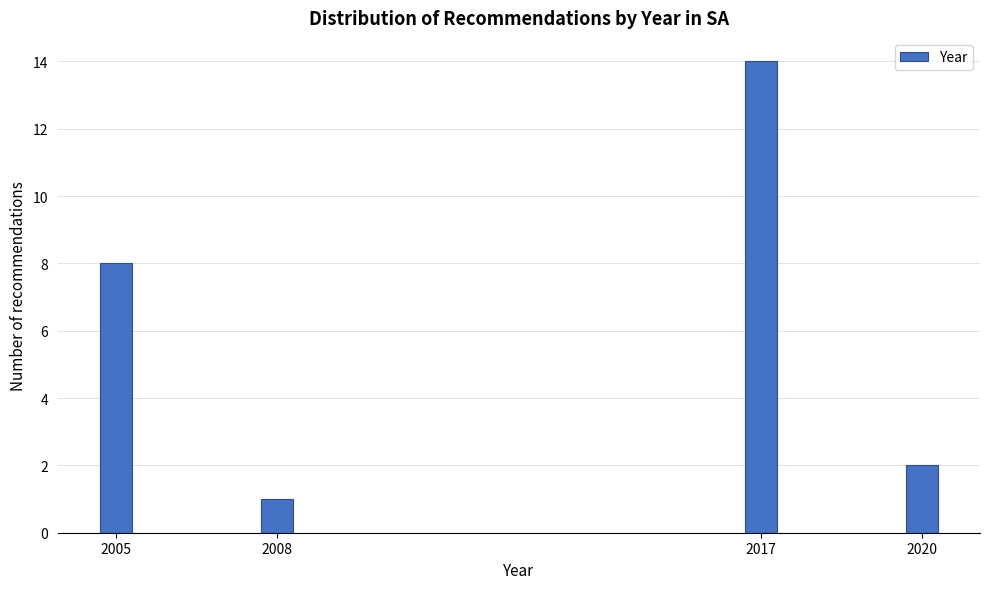

Reading right to left, list all the values displayed in this chart.

2	14	1	8